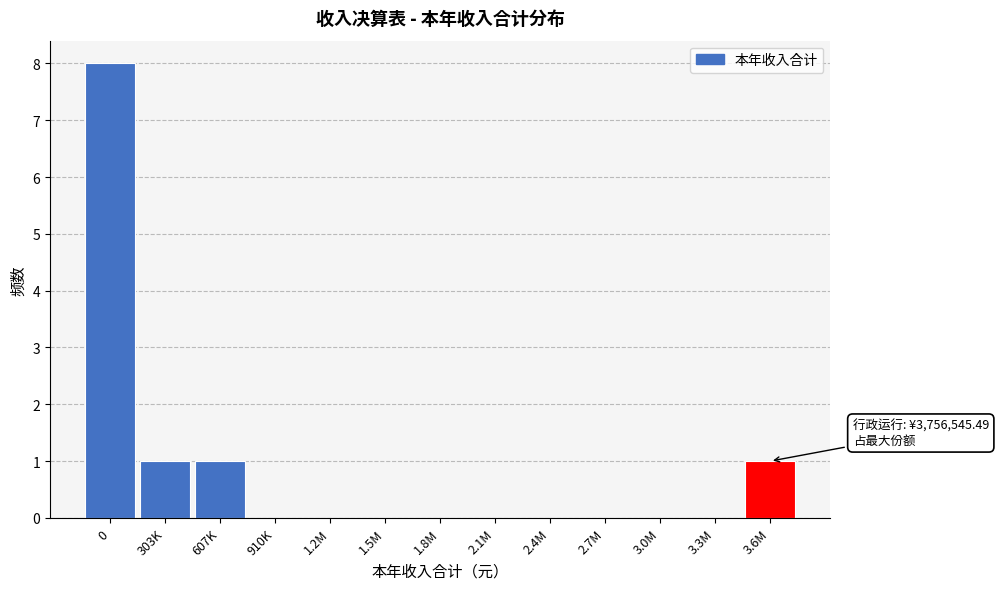

Reading right to left, list all the values displayed in this chart.

3.6M=1	3.3M=0	3.0M=0	2.7M=0	2.4M=0	2.1M=0	1.8M=0	1.5M=0	1.2M=0	910K=0	607K=1	303K=1	0=8